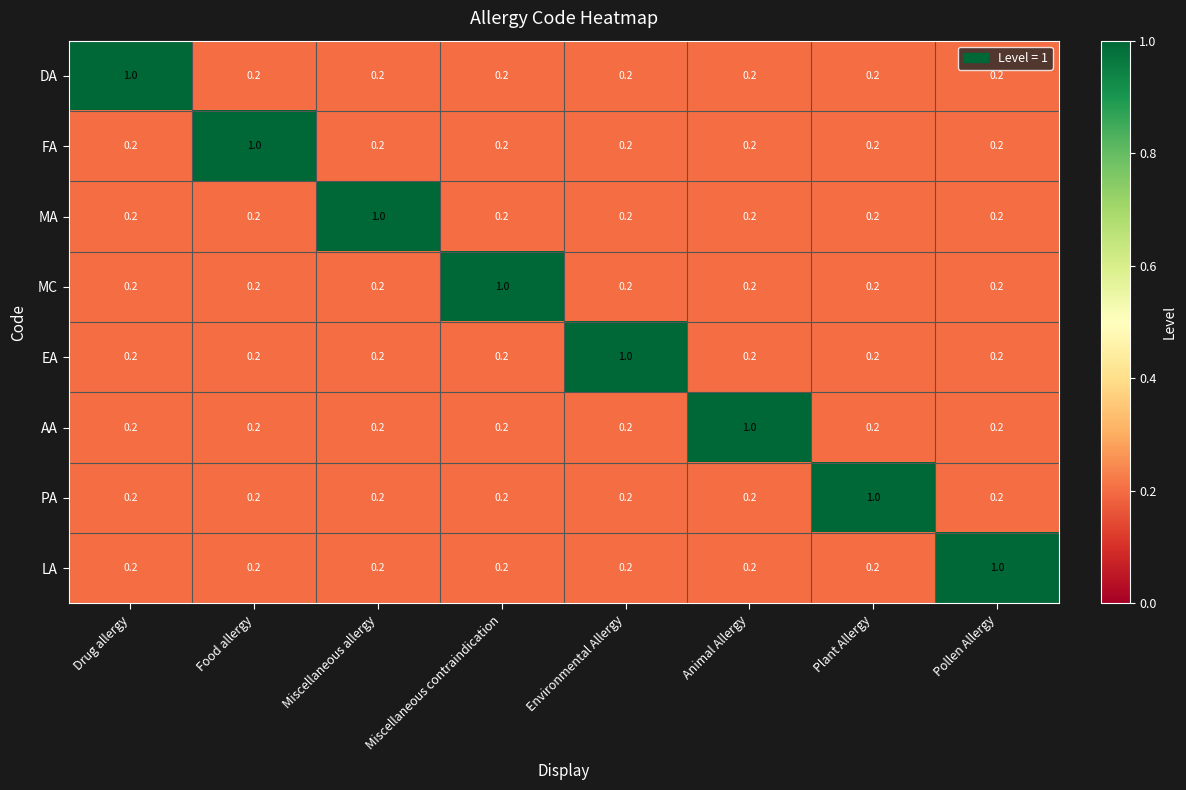

What is the spread (max minus min) of values at Pollen Allergy?

0.8